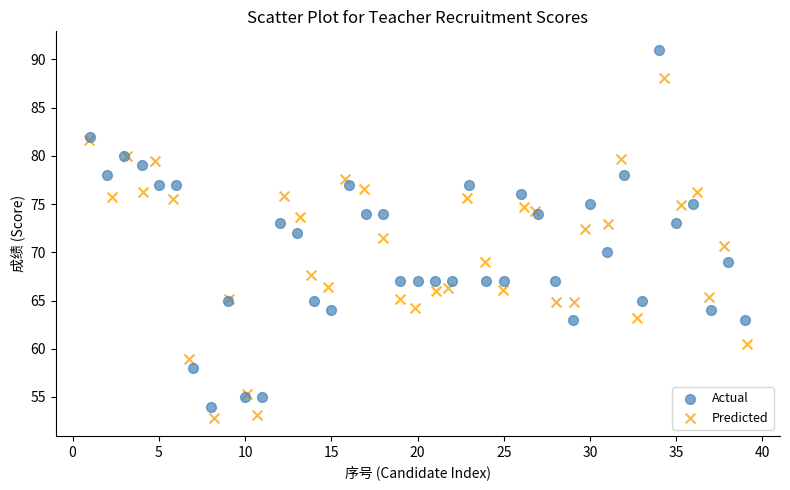

Which series has the widest spread of Y values?

Actual